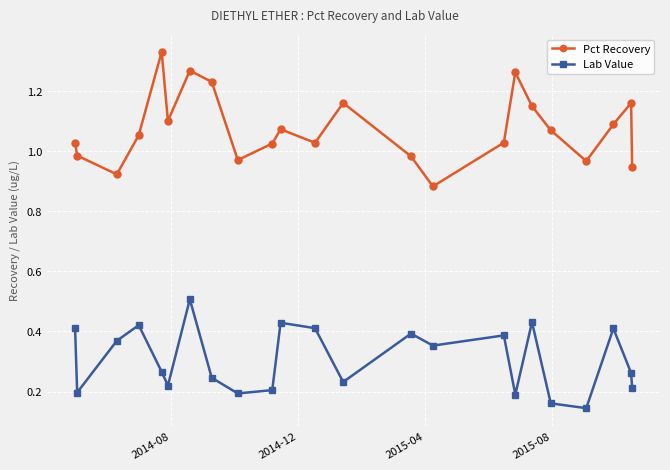

Rank the series by their average value, from lowest to highest.

Lab Value, Pct Recovery